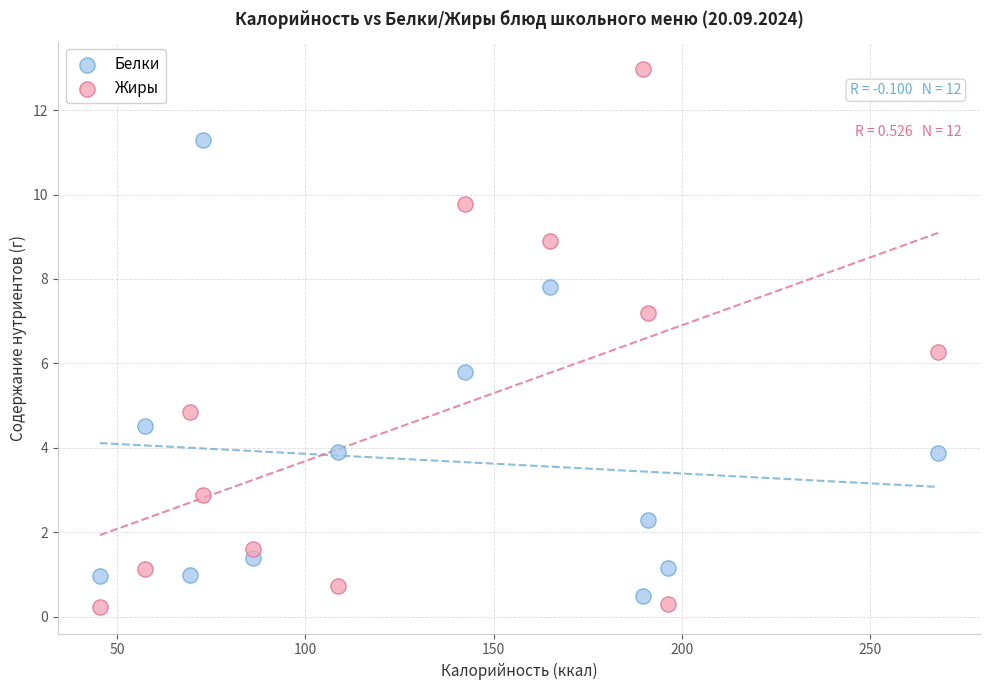

In the Белки series, what Y value is closest to 5?

4.5